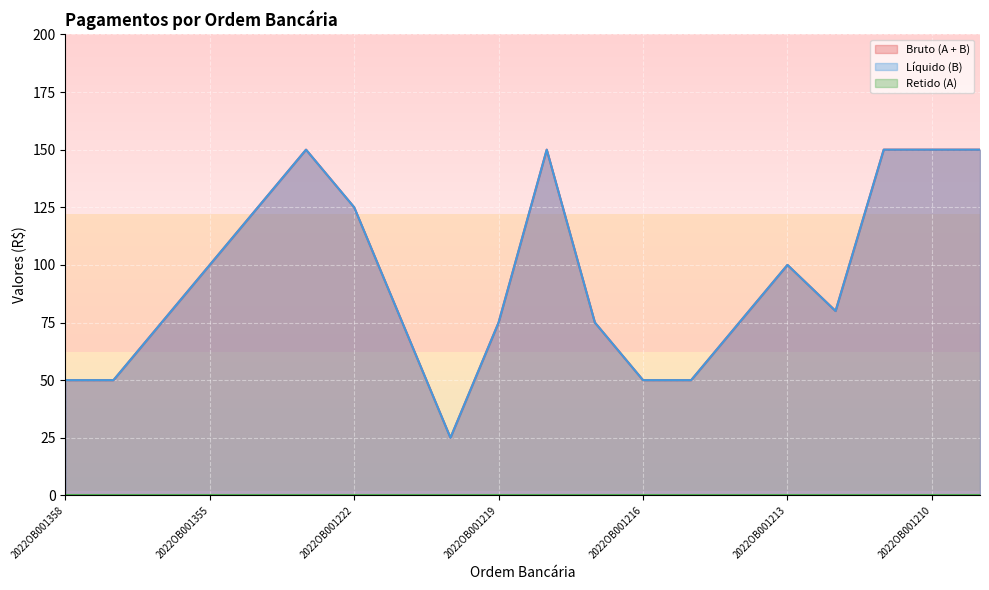

What is the value of the Líquido (B) point at the 11th from the left?

150